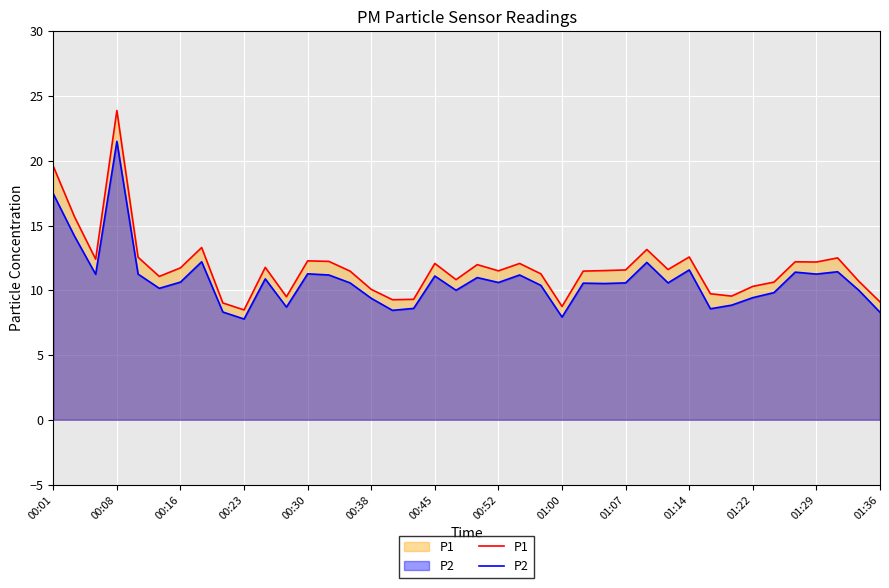

Where does the P1 series first go above 11?

00:01